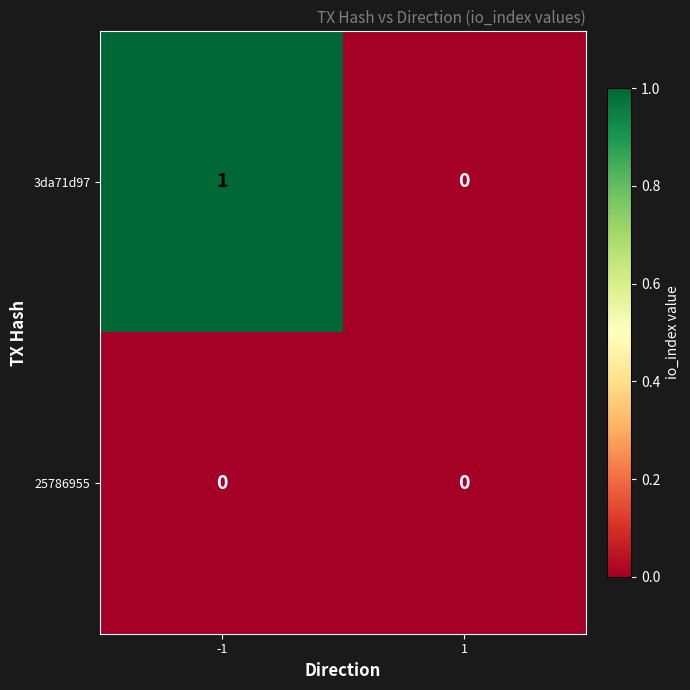

Which label corresponds to the largest value in the chart?

-1